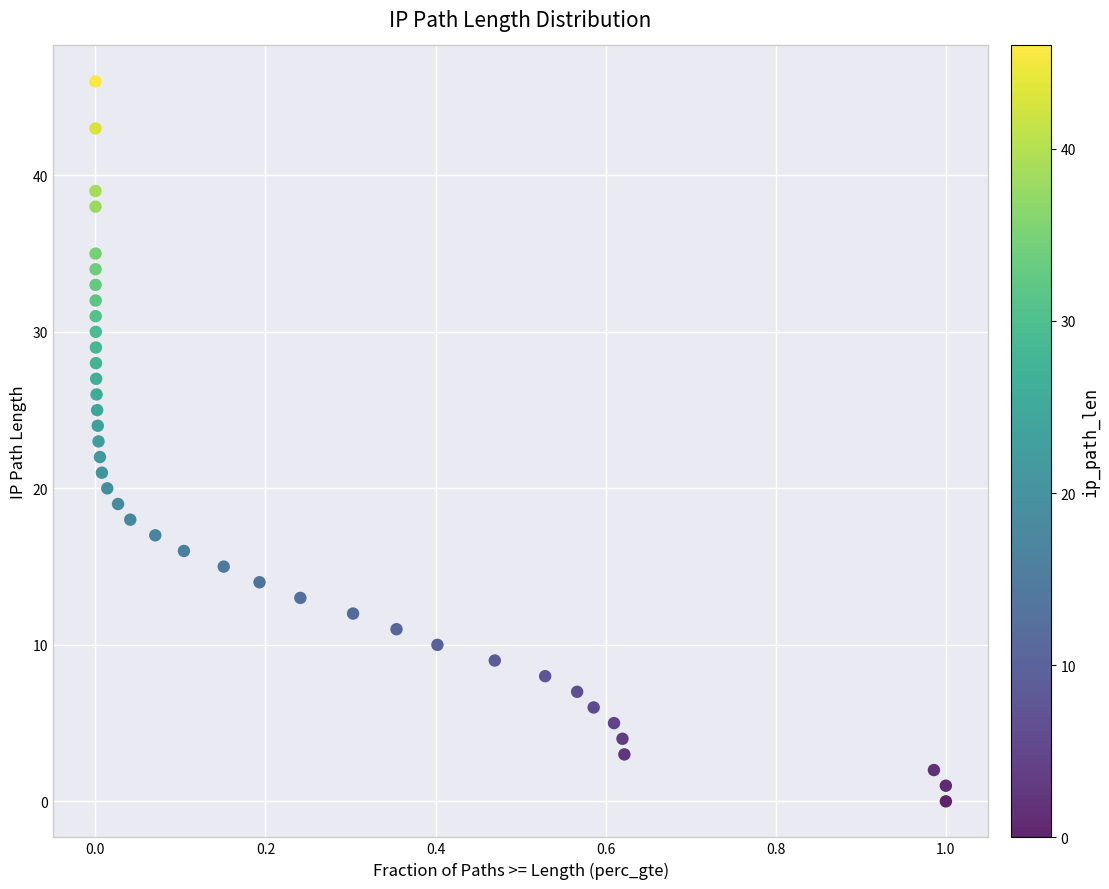

What is the range of Y values (max minus min)?

46